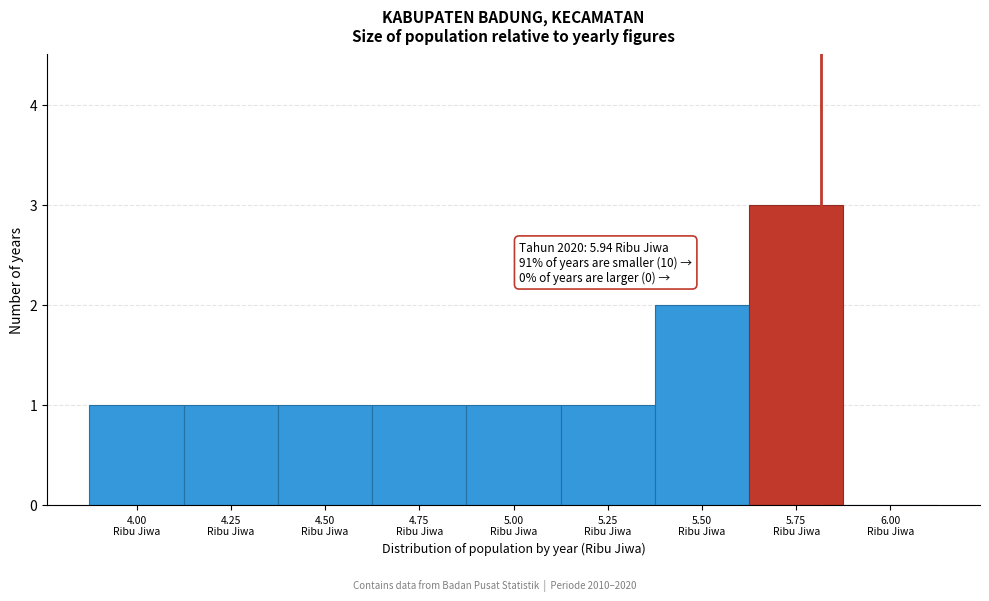

What is the maximum value shown in the chart?

3